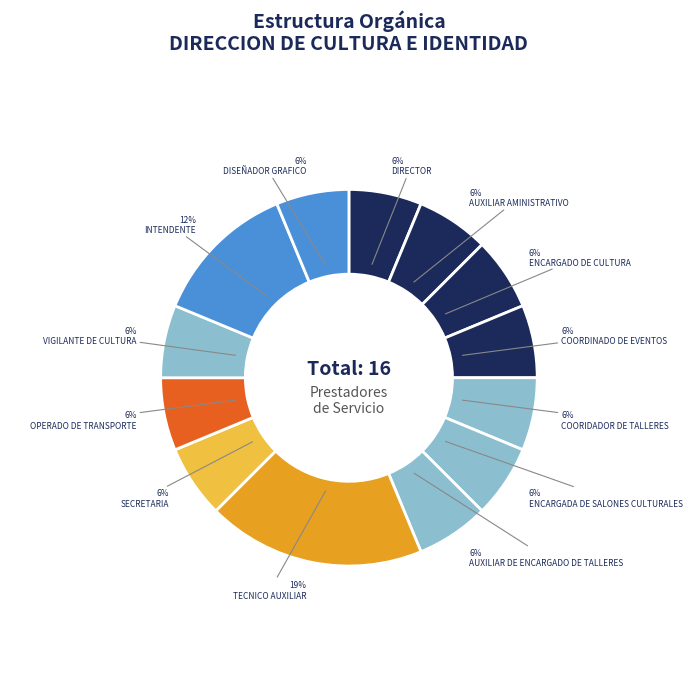

Combined, do AUXILIAR AMINISTRATIVO and SECRETARIA account for over 50%?

No